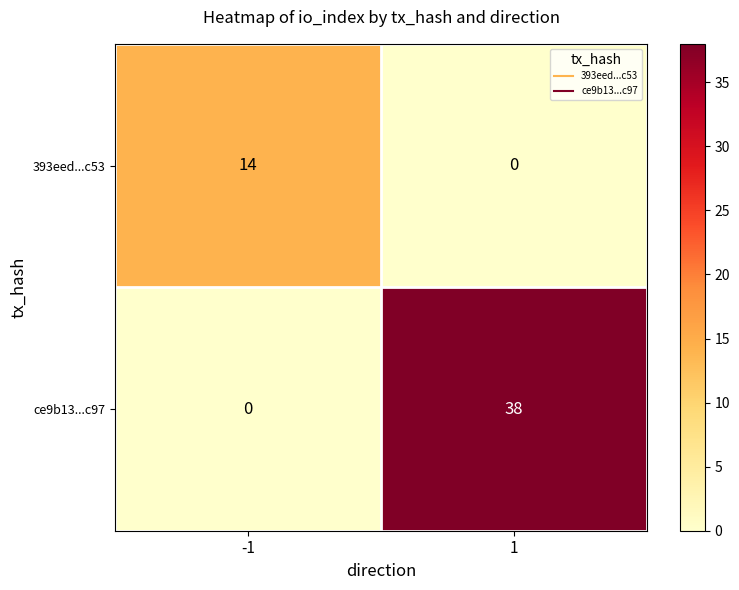

True or false: ce9b13...c97 has a value of 38 at 1.

True